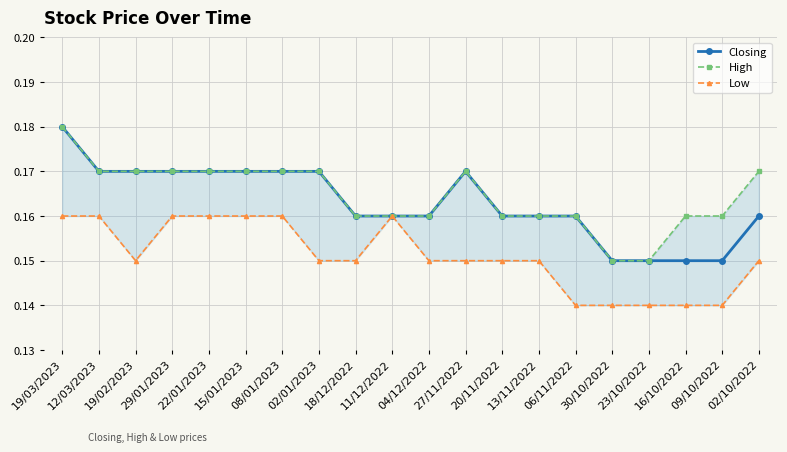

True or false: Closing has a value of 0.3 at 22/01/2023.

False